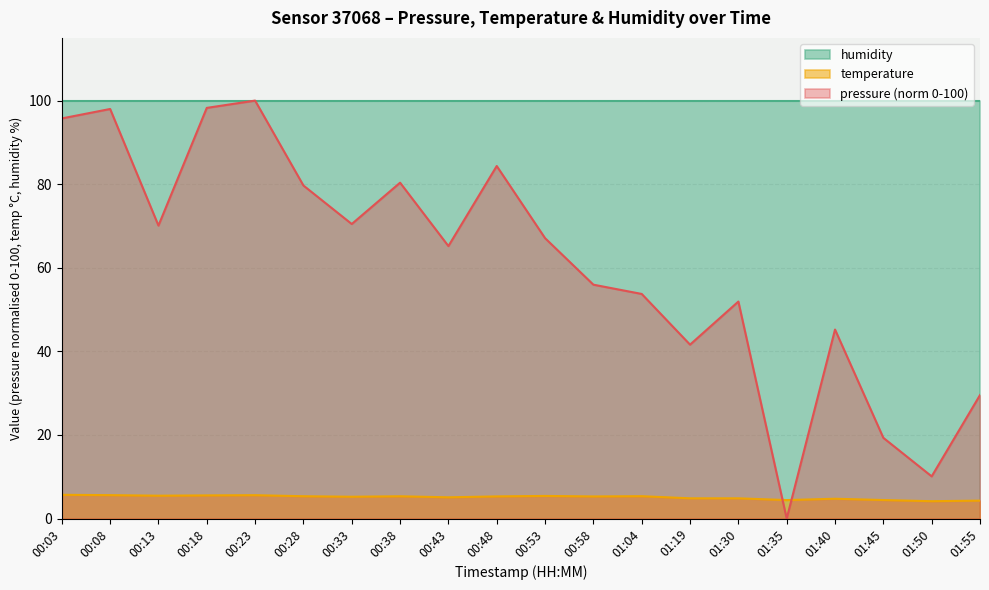

Is the value of pressure at 01:30 greater than the value of temperature at 00:43?

Yes